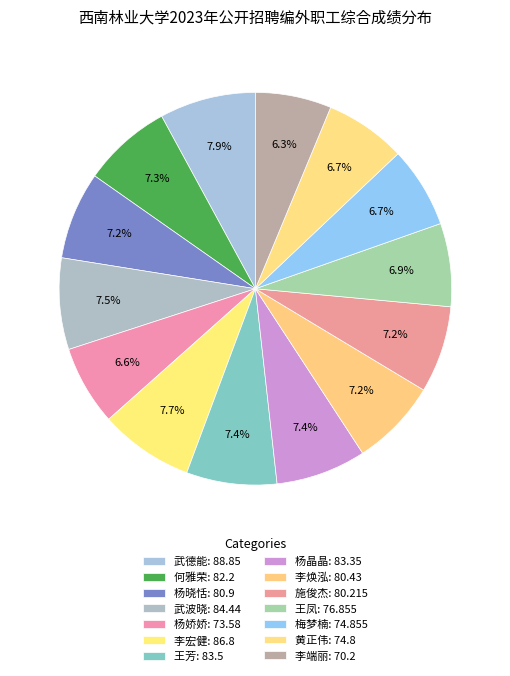

How many segments does this pie chart have?

14